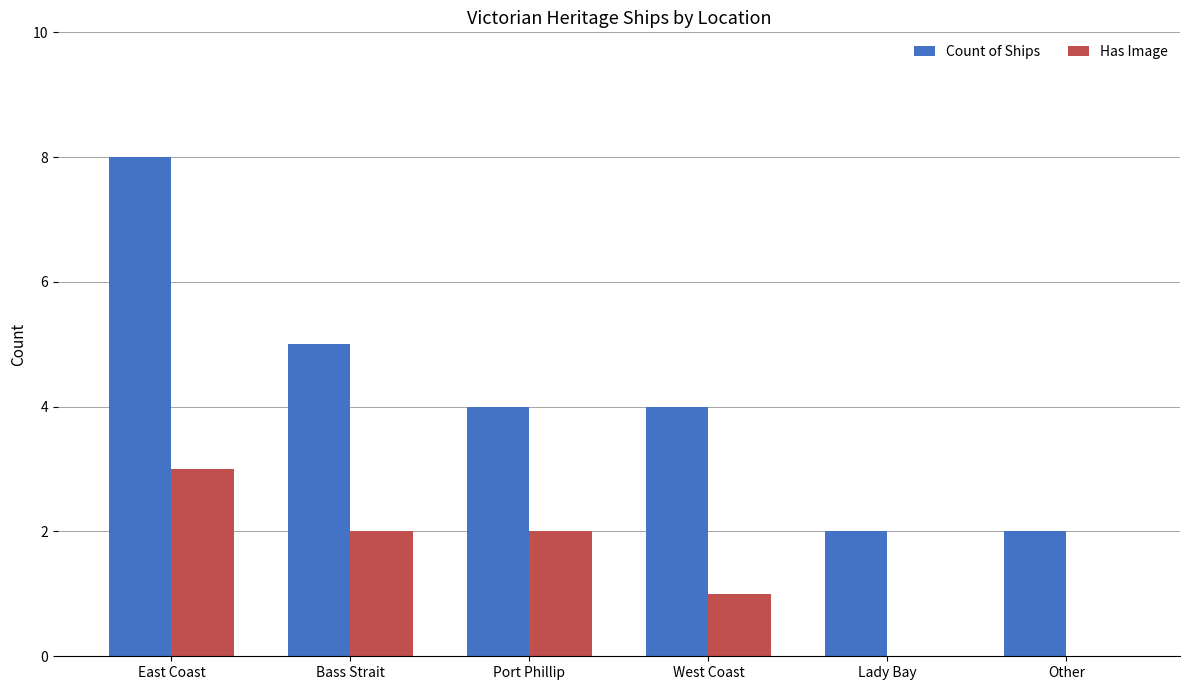

Which series changed the most between West Coast and Other?

Count of Ships